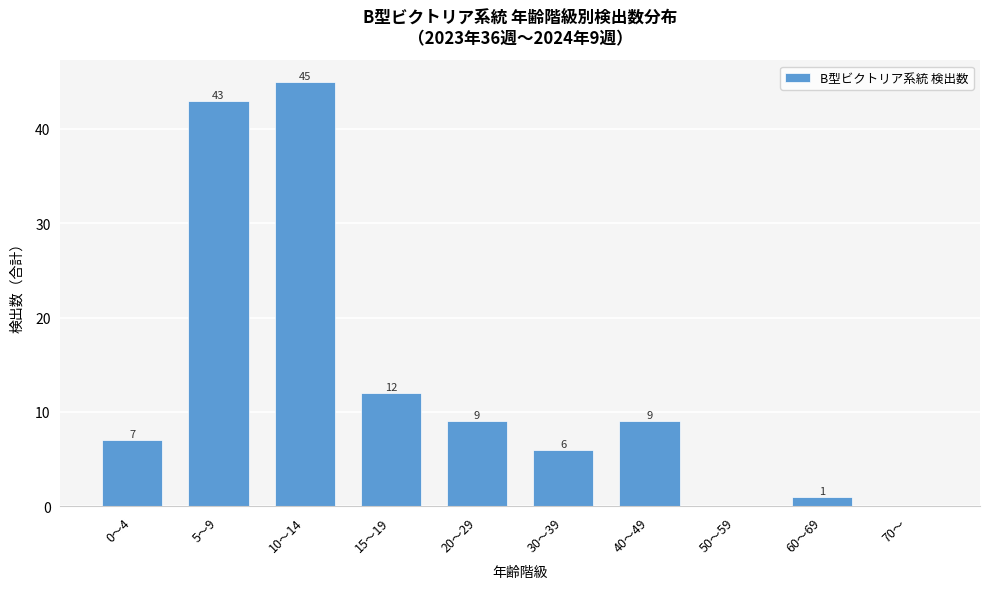

Reading left to right, transcribe all the data shown in this chart.

0～4=7	5～9=43	10～14=45	15～19=12	20～29=9	30～39=6	40～49=9	50～59=0	60～69=1	70～=0